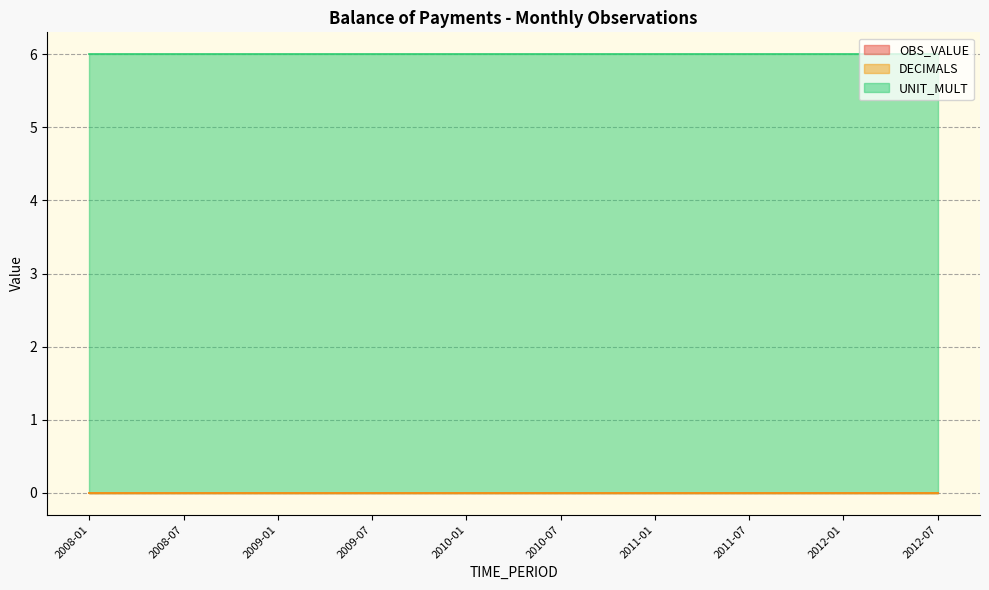

How many data points does each series have?

19